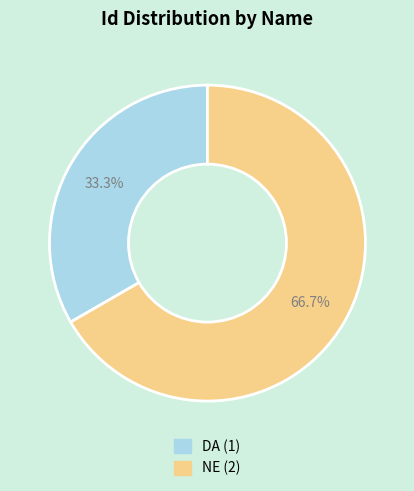

How many slices are in this pie chart?

2